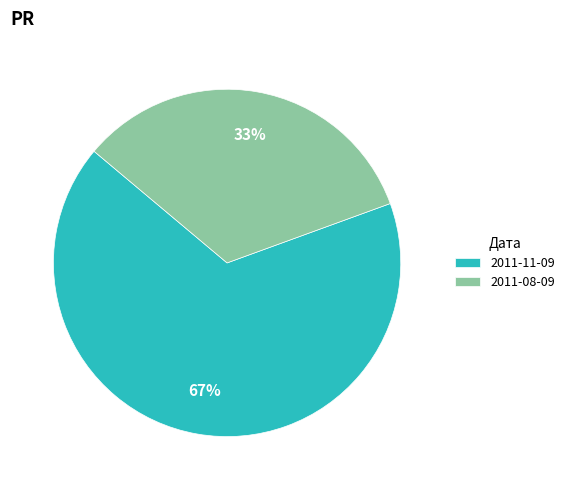

To the nearest percent, what is the average slice percentage?

50%